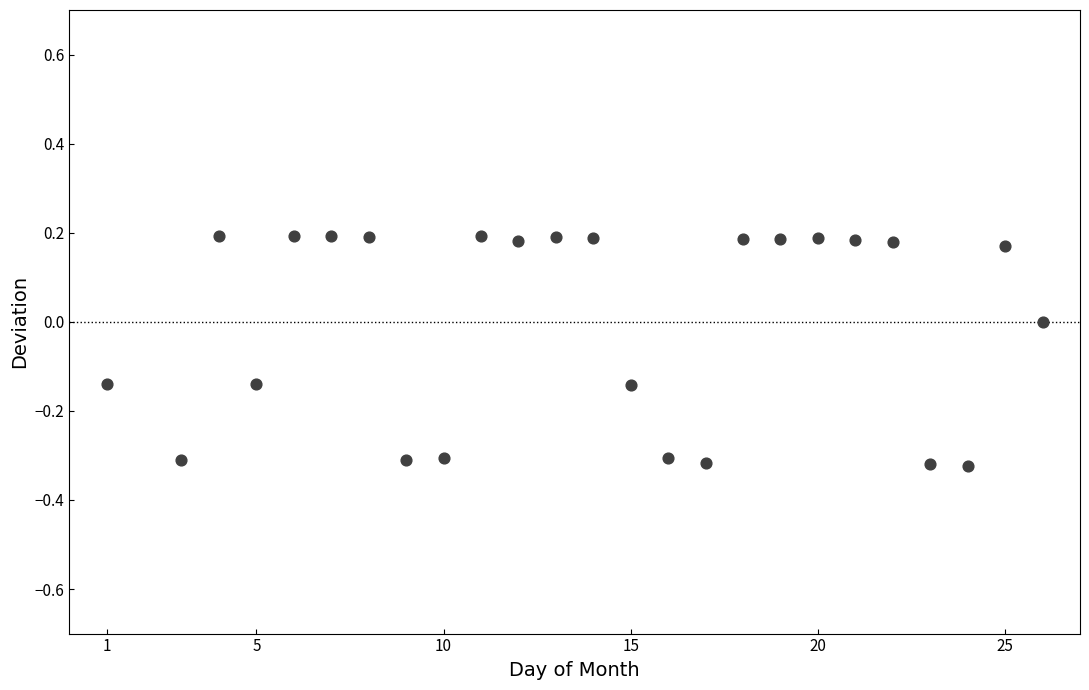

What is the range of Y values (max minus min)?

0.5